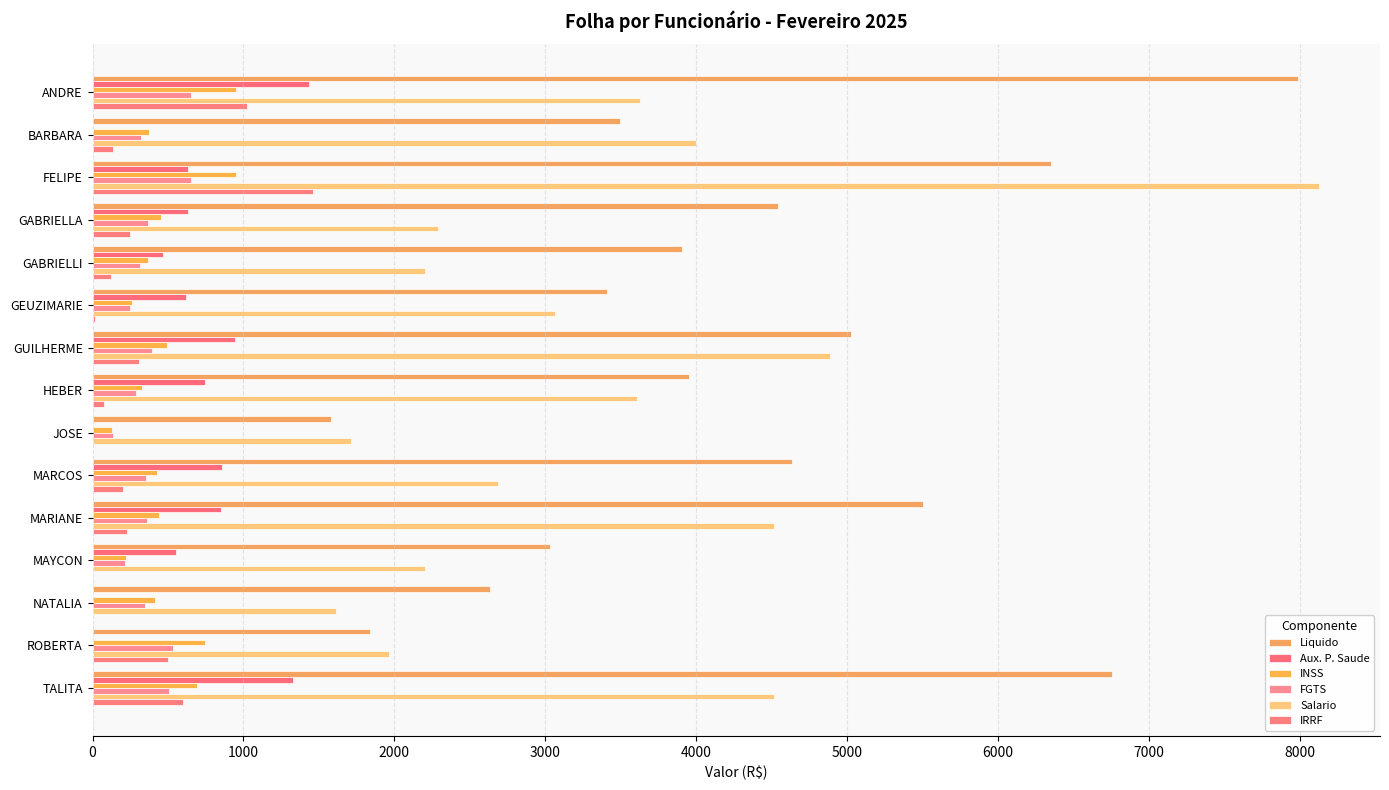

Which series has the largest total across all categories?

Liquido